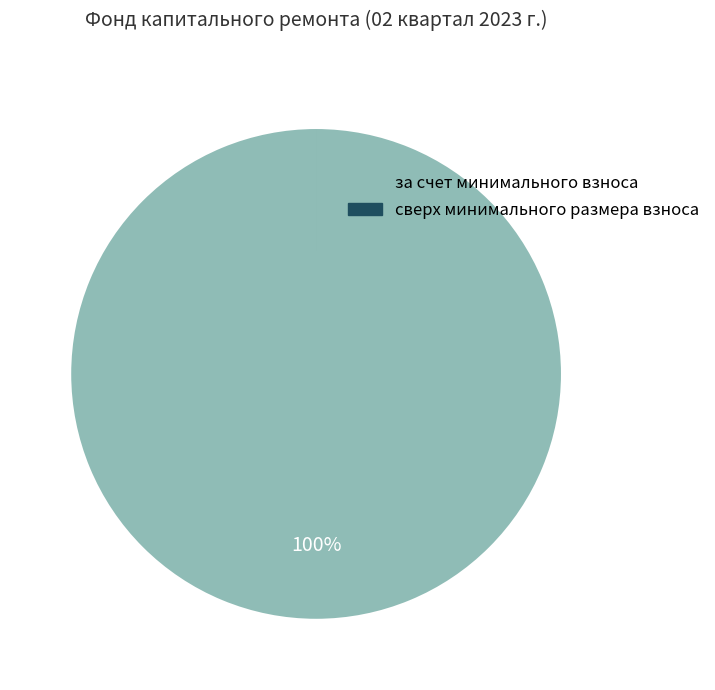

What is the largest slice in the pie chart?

за счет минимального взноса